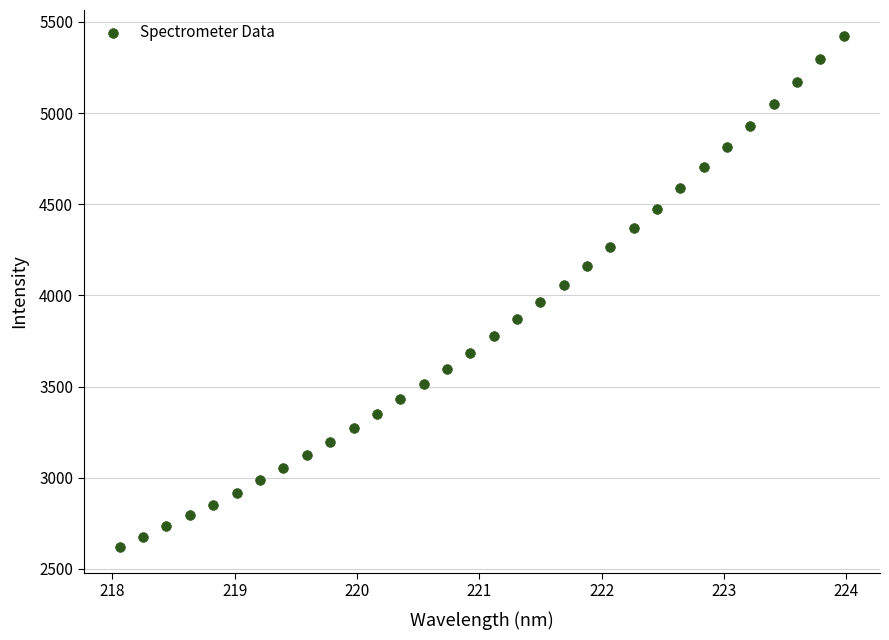

What is the range of X values (max minus min)?

5.9